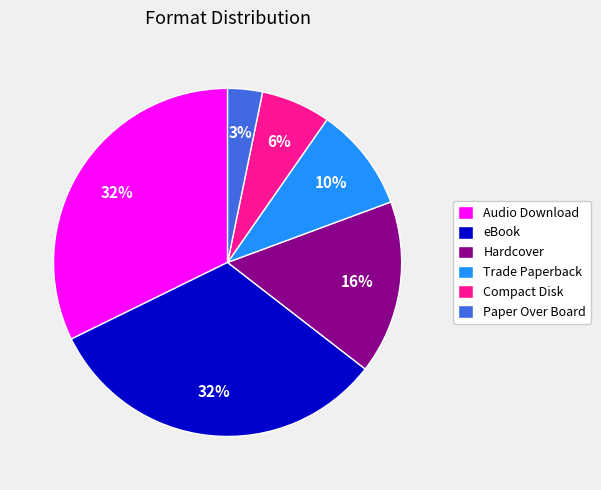

What percentage is the Audio Download slice, to the nearest percent?

32%